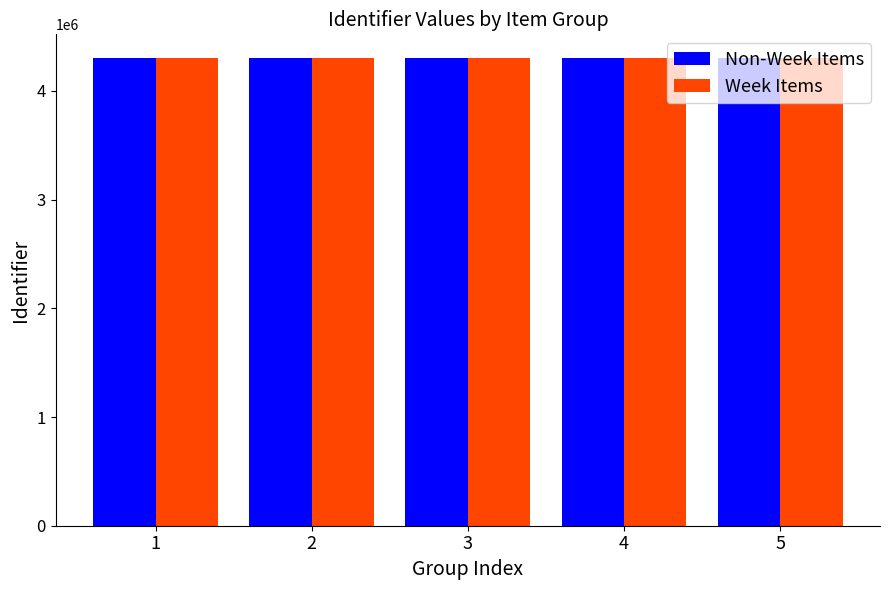

At which label is Non-Week Items closest to 4305710?

4